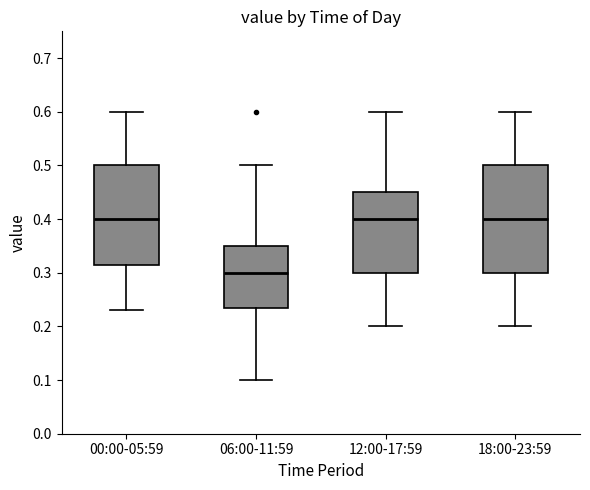

Reading left to right, transcribe this box plot: for each box, give where its median line is, the range the box spans, and where its two whiskers end, as read against the y-axis. The values are not printed on the chart, so give them approximately, as read against the axis.

00:00-05:59: median 0.40, box 0.32 to 0.50, whiskers 0.23 to 0.60
06:00-11:59: median 0.30, box 0.24 to 0.35, whiskers 0.10 to 0.50
12:00-17:59: median 0.40, box 0.30 to 0.45, whiskers 0.20 to 0.60
18:00-23:59: median 0.40, box 0.30 to 0.50, whiskers 0.20 to 0.60